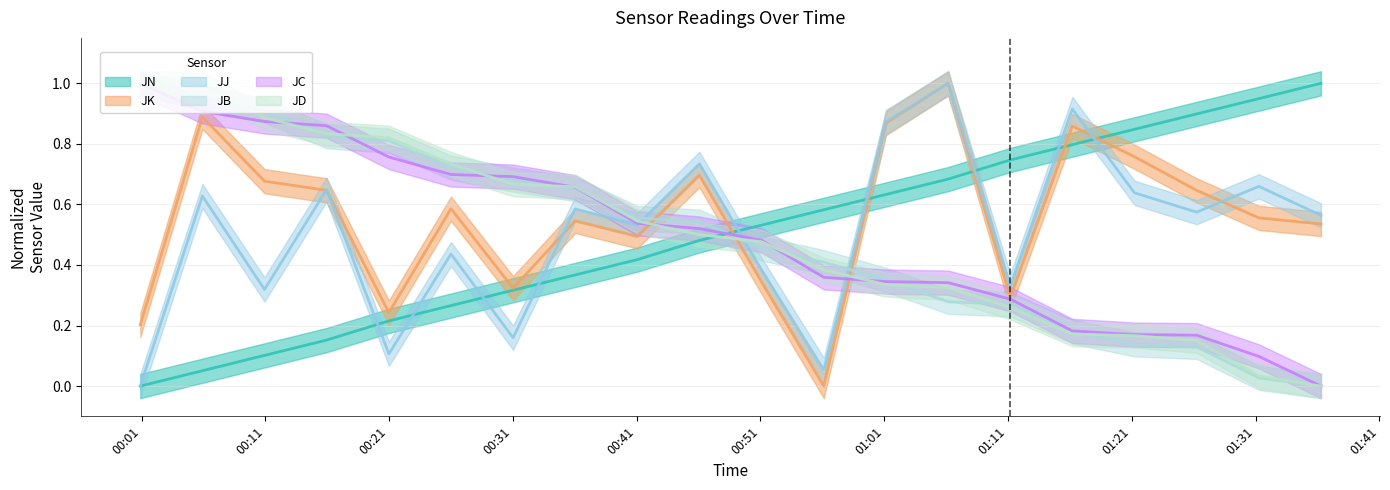

Does the chart display data point markers on the line(s)?

No